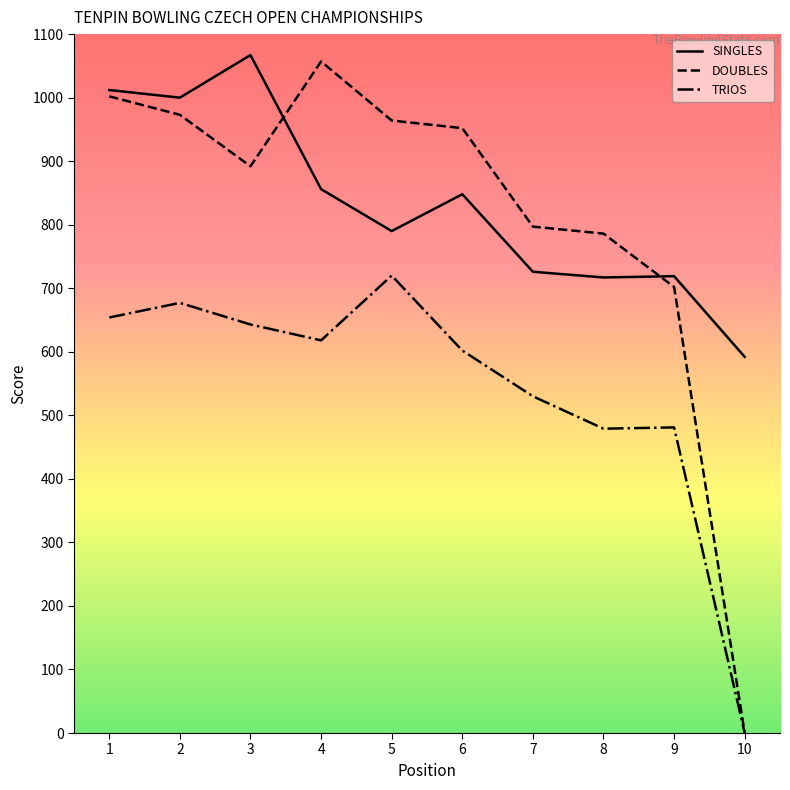

How many lines are shown in the chart?

3